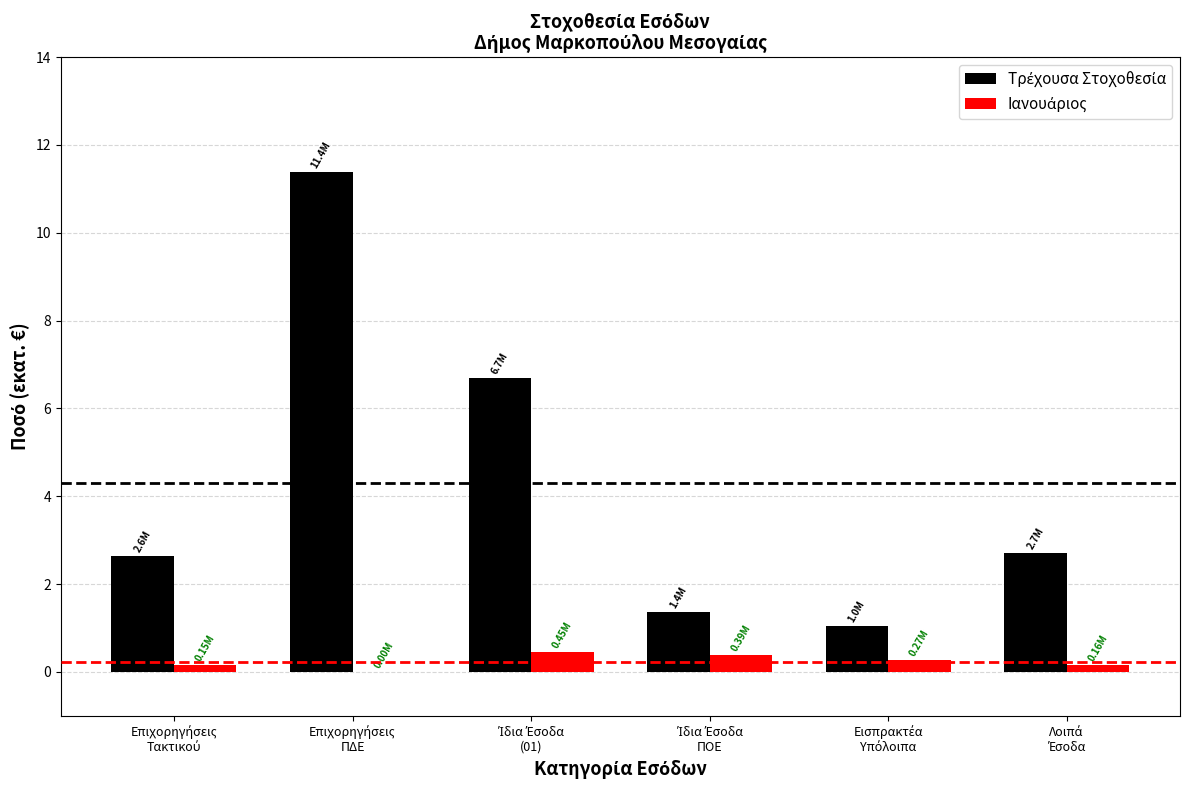

Count the number of categories in the chart.

6